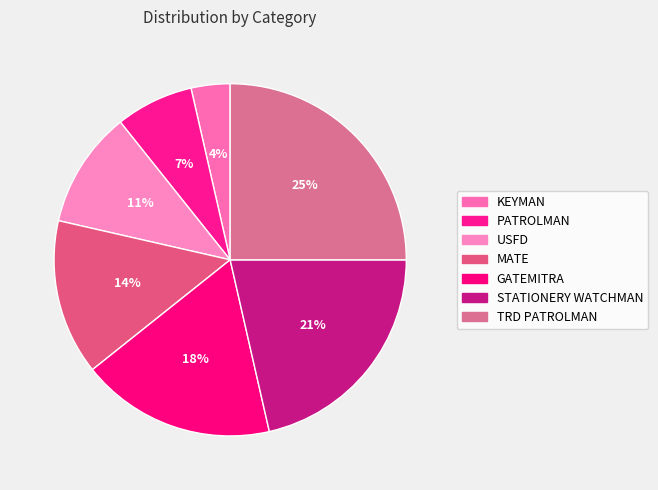

Which slice is the smallest?

KEYMAN